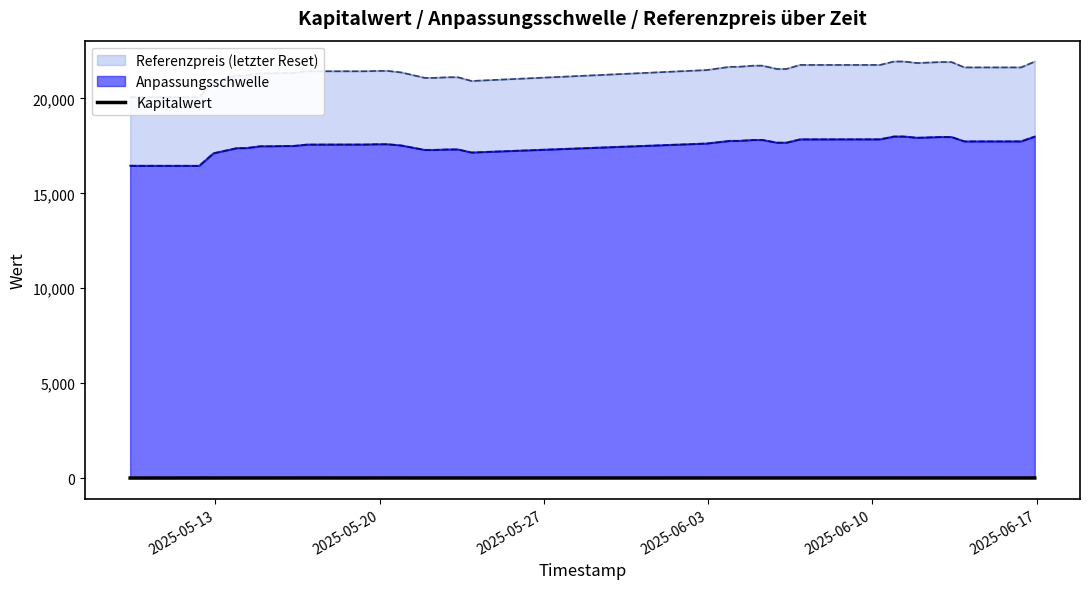

What is the minimum value shown in the chart?

6.5